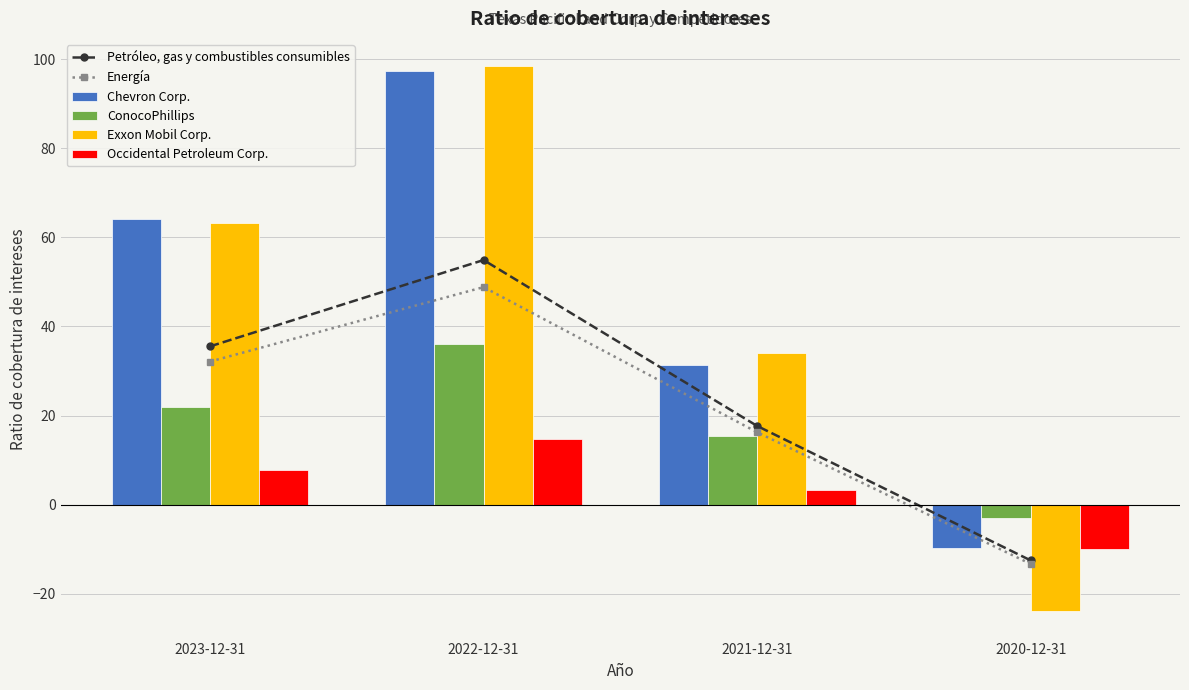

Between 2023-12-31 and 2022-12-31, which is larger?

2022-12-31